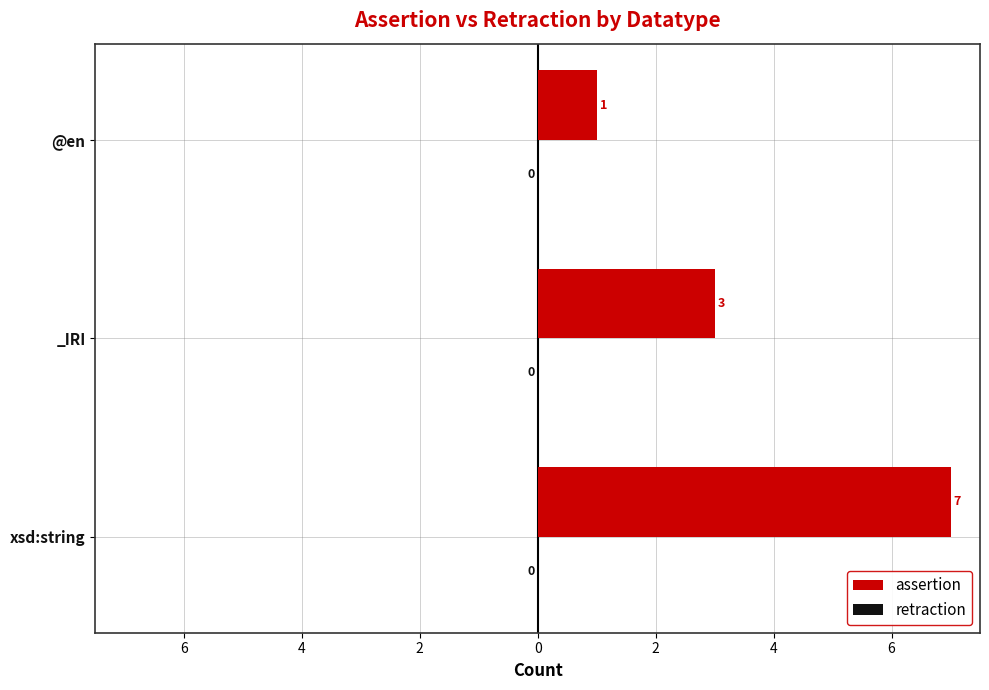

Are the bars horizontal?

Yes